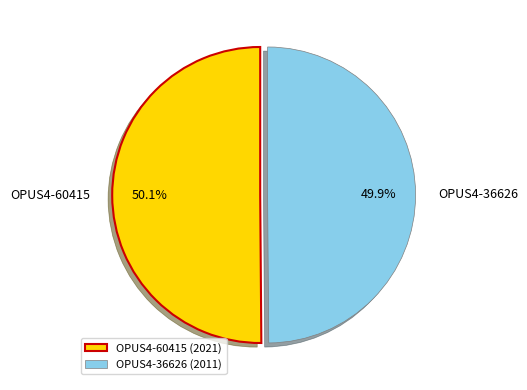

What is the total percentage of OPUS4-60415 and OPUS4-36626?

100.0%